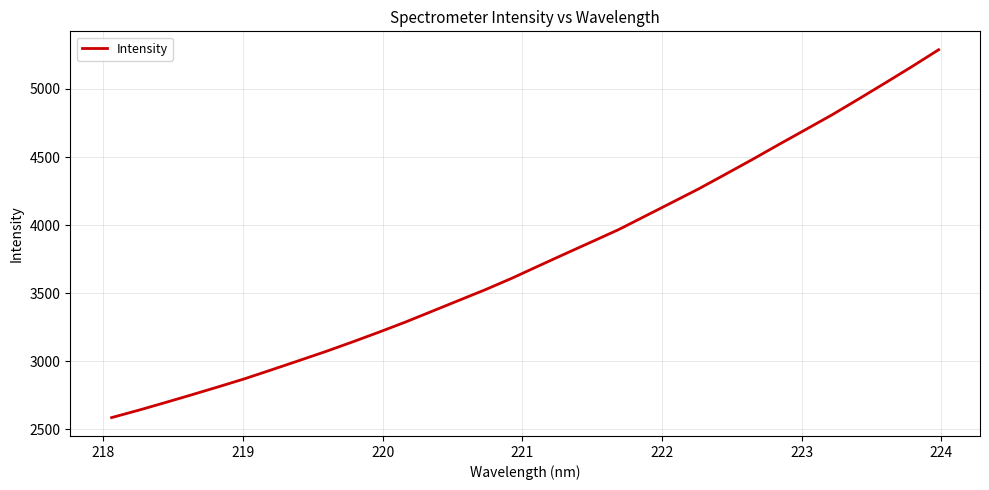

What is the minimum value shown in the chart?

2585.1